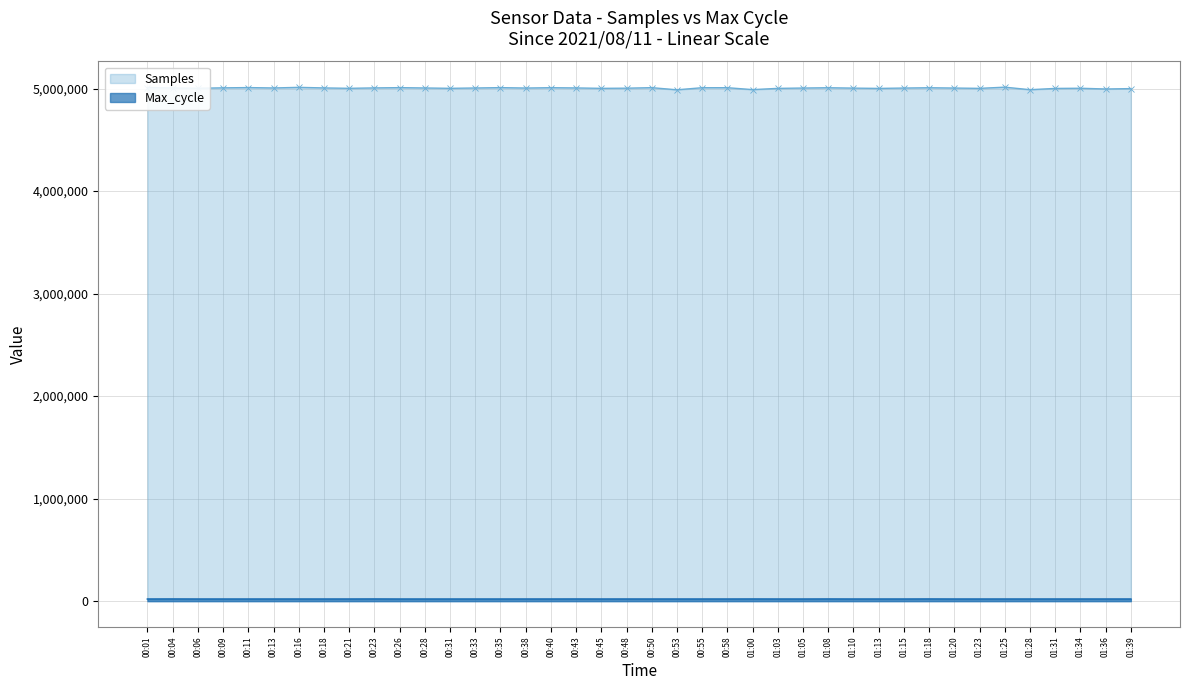

Reading left to right, transcribe all the data shown in this chart.

Samples: 00:01=5010000	00:04=5005351	00:06=5002756	00:09=5006807	00:11=5009385	00:13=5005591	00:16=5011637	00:18=5005931	00:21=5002207	00:23=5006060	00:26=5008813	00:28=5005457	00:31=5002099	00:33=5005319	00:35=5008938	00:38=5004850	00:40=5008243	00:43=5005779	00:45=5001933	00:48=5003476	00:50=5008462	00:53=4987759	00:55=5008043	00:58=5008124	01:00=4989547	01:03=5001636	01:05=5004860	01:08=5007752	01:10=5004058	01:13=5001275	01:15=5004755	01:18=5007722	01:20=5004737	01:23=5001714	01:25=5013406	01:28=4988775	01:31=5001172	01:34=5002856	01:36=4995693	01:39=4999414
Max_cycle: 00:01=20524	00:04=20965	00:06=20469	00:09=20460	00:11=20444	00:13=20499	00:16=20539	00:18=20456	00:21=20546	00:23=20961	00:26=20449	00:28=20460	00:31=20444	00:33=20452	00:35=20445	00:38=20531	00:40=20566	00:43=20796	00:45=20453	00:48=20590	00:50=20446	00:53=20468	00:55=20481	00:58=20504	01:00=20862	01:03=20512	01:05=20449	01:08=20970	01:10=20499	01:13=20503	01:15=20484	01:18=21009	01:20=20492	01:23=20448	01:25=20502	01:28=20480	01:31=20508	01:34=20536	01:36=20508	01:39=20546